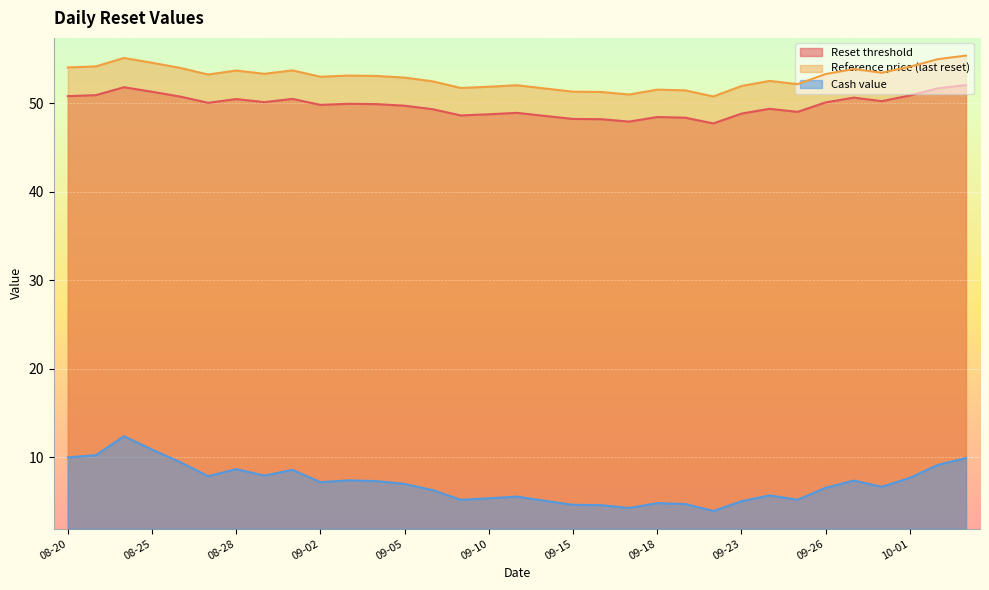

True or false: Reset threshold and Reference price (last reset) intersect in this chart.

False